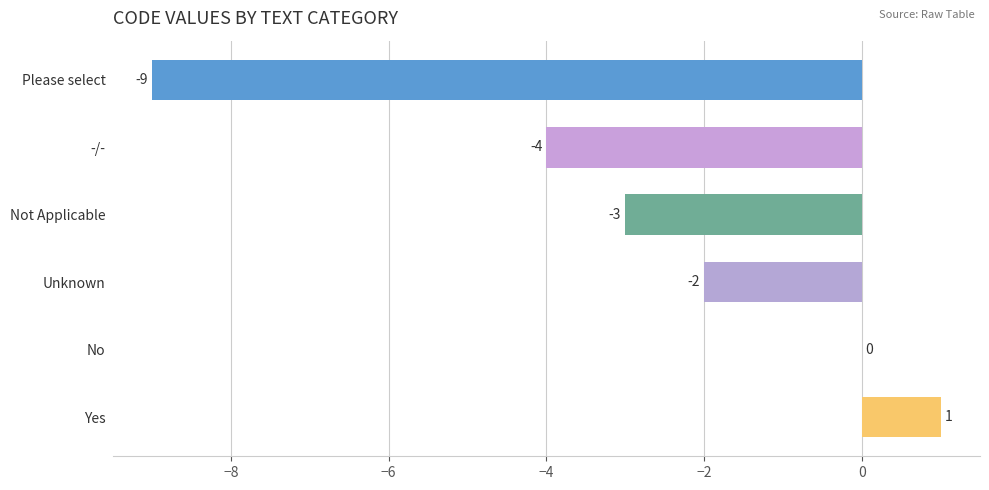

What is the greatest value displayed?

1